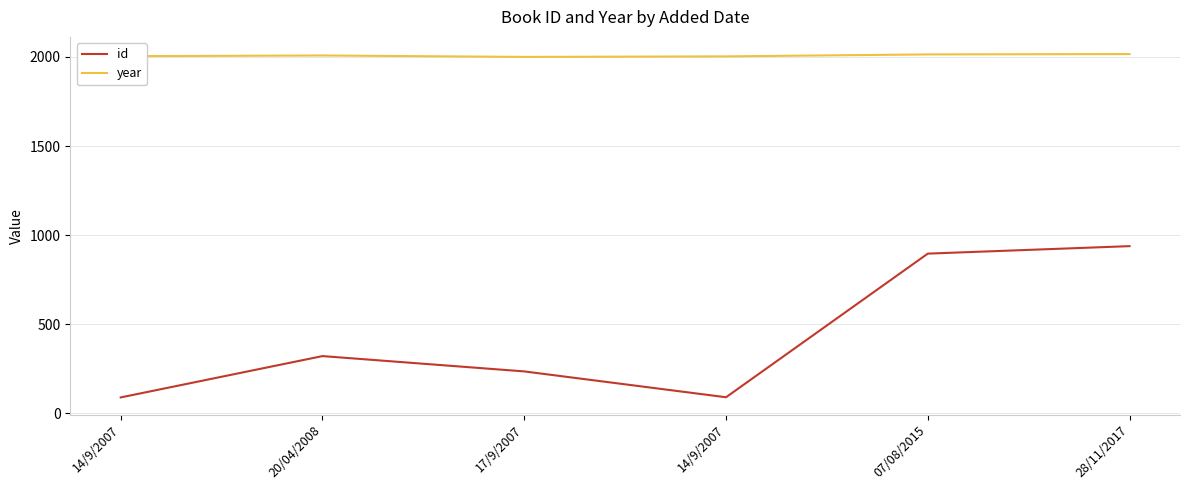

Reading left to right, what are all the values shown in this chart?

id: 89	321	235	90	896	938
year: 2004	2008	2000	2003	2014	2016